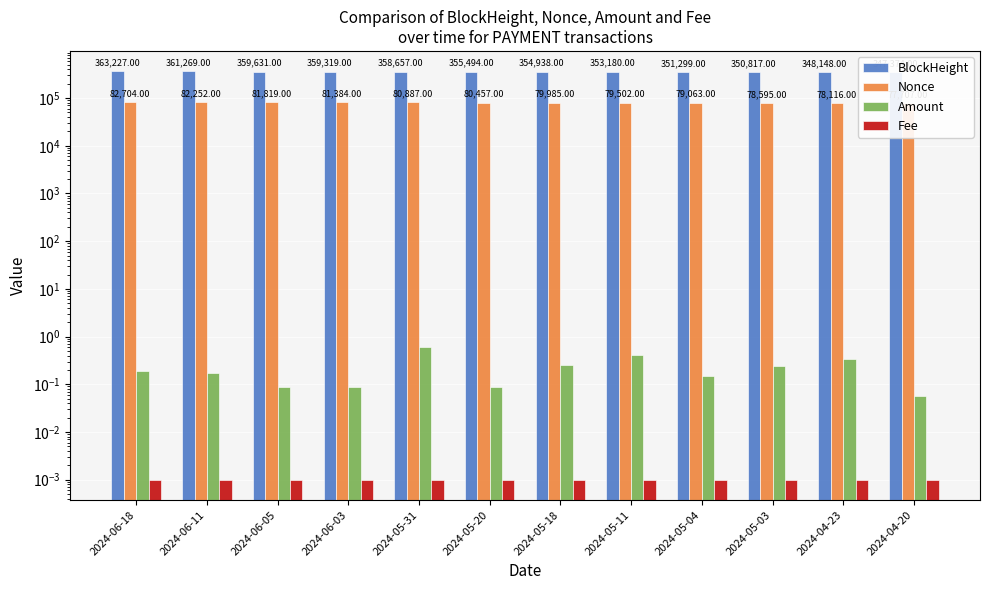

Reading left to right, transcribe all the data shown in this chart.

BlockHeight: 2024-06-18=363227.0	2024-06-11=361269.0	2024-06-05=359631.0	2024-06-03=359319.0	2024-05-31=358657.0	2024-05-20=355494.0	2024-05-18=354938.0	2024-05-11=353180.0	2024-05-04=351299.0	2024-05-03=350817.0	2024-04-23=348148.0	2024-04-20=347374.0
Nonce: 2024-06-18=82704.0	2024-06-11=82252.0	2024-06-05=81819.0	2024-06-03=81384.0	2024-05-31=80887.0	2024-05-20=80457.0	2024-05-18=79985.0	2024-05-11=79502.0	2024-05-04=79063.0	2024-05-03=78595.0	2024-04-23=78116.0	2024-04-20=77707.0
Amount: 2024-06-18=0.2	2024-06-11=0.2	2024-06-05=0.1	2024-06-03=0.1	2024-05-31=0.6	2024-05-20=0.1	2024-05-18=0.3	2024-05-11=0.4	2024-05-04=0.2	2024-05-03=0.2	2024-04-23=0.3	2024-04-20=0.1
Fee: 2024-06-18=0.0	2024-06-11=0.0	2024-06-05=0.0	2024-06-03=0.0	2024-05-31=0.0	2024-05-20=0.0	2024-05-18=0.0	2024-05-11=0.0	2024-05-04=0.0	2024-05-03=0.0	2024-04-23=0.0	2024-04-20=0.0